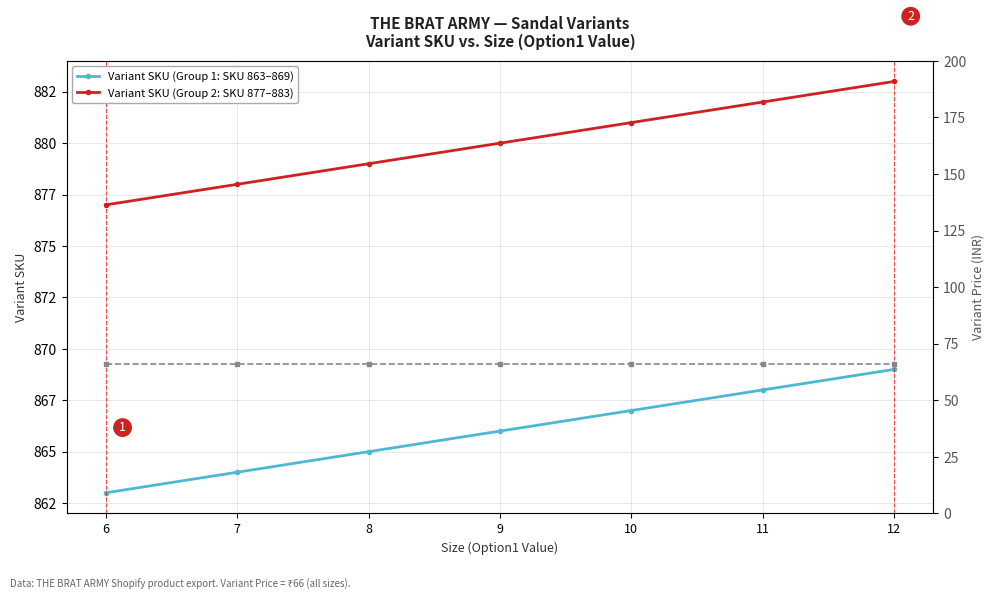

Is the value of Variant SKU (Group 2: SKU 877–883) at 6 greater than the value of Variant SKU (Group 1: SKU 863–869) at 11?

Yes